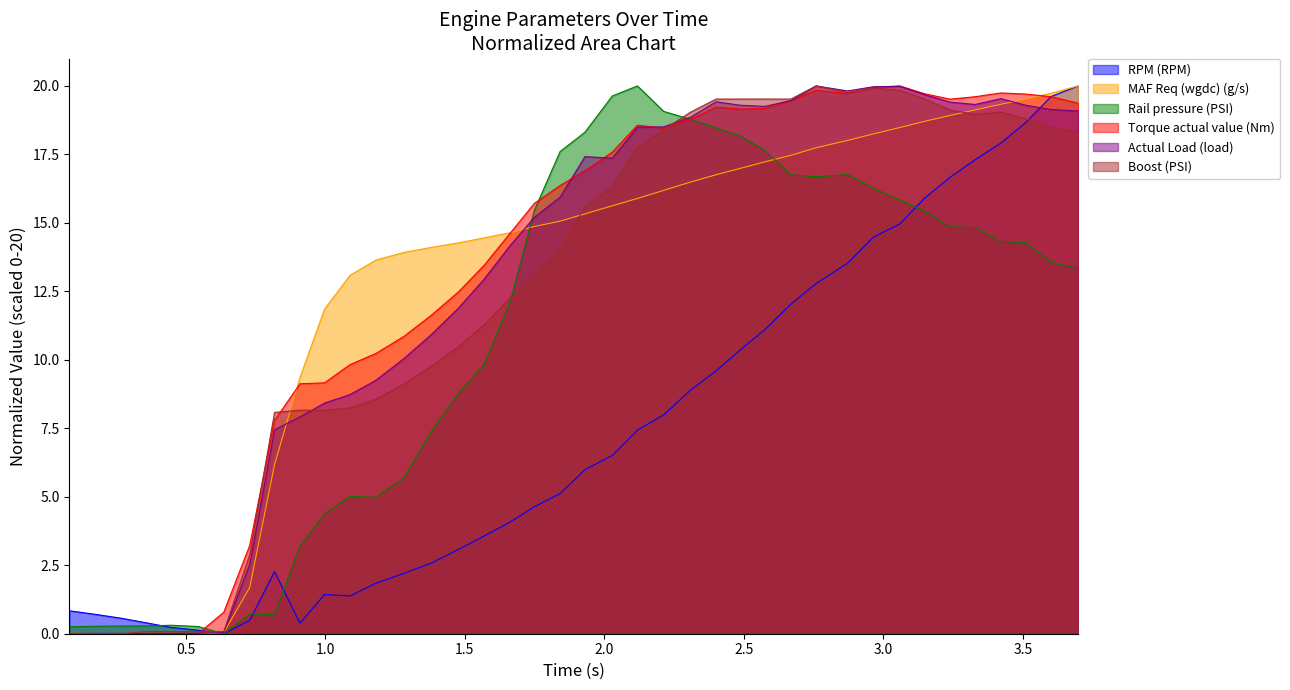

At which label does Actual Load (load) reach its minimum?

0.359